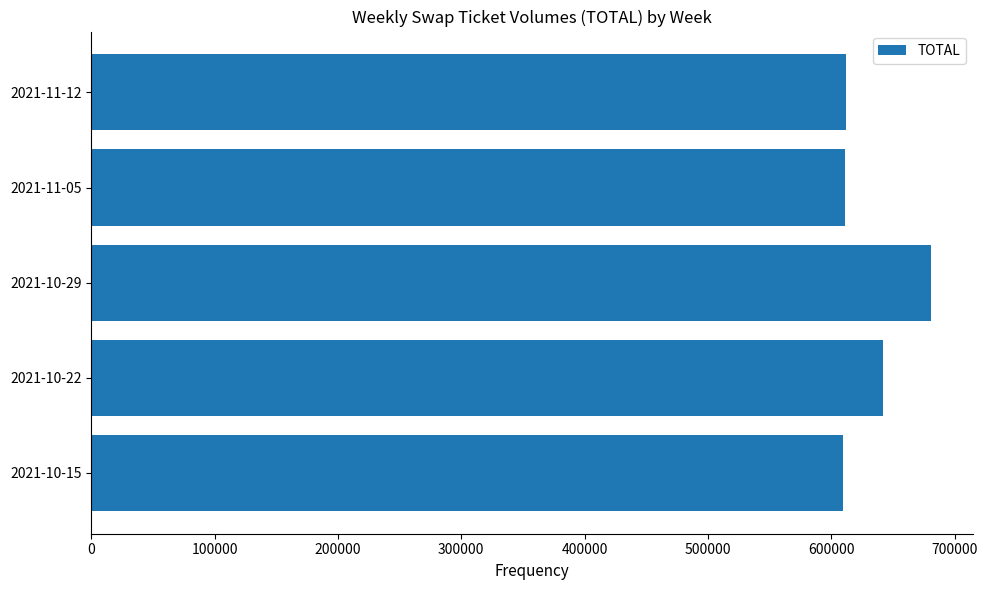

What is the minimum value shown in the chart?

609196